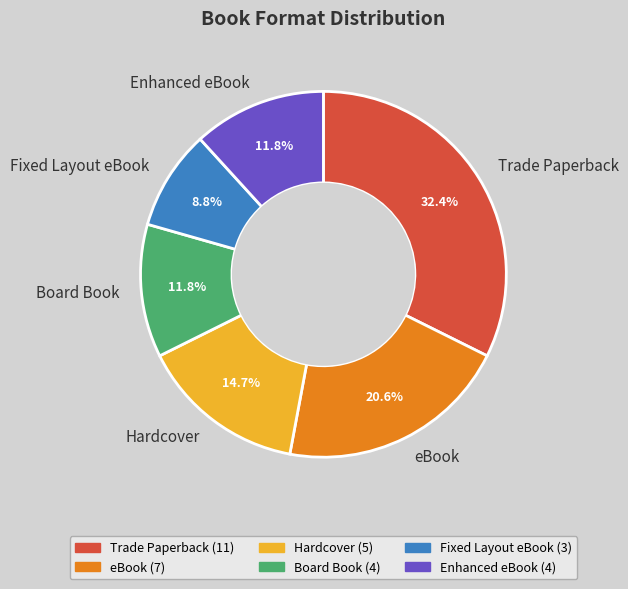

What percentage is the Fixed Layout eBook slice, to the nearest percent?

9%